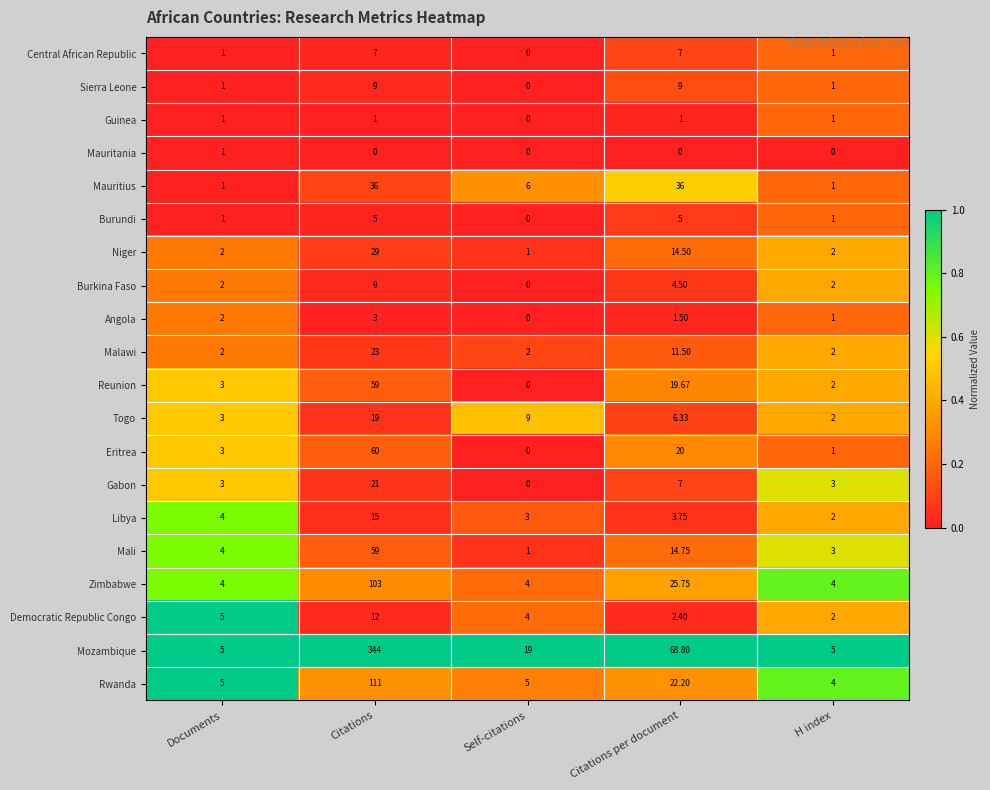

At which category does the chart reach its peak across all series?

Citations